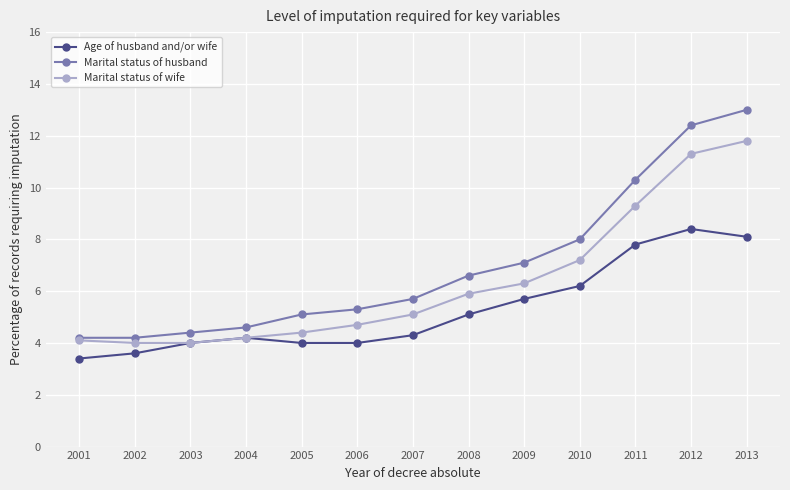

At which category is the sum across all series the highest?

2013